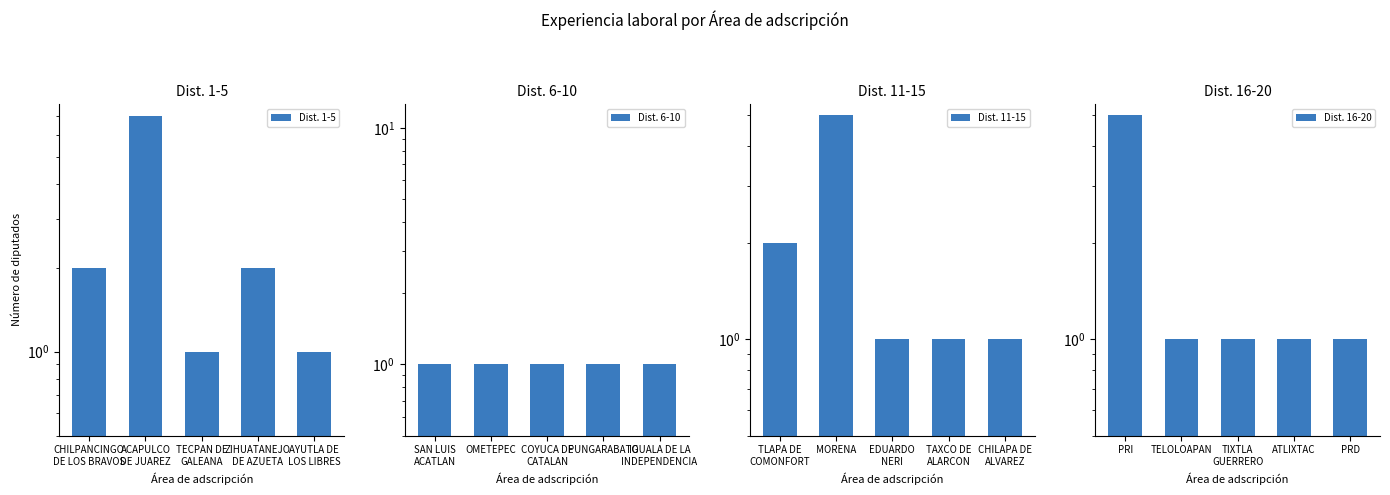

What is the label of the 2nd bar from the right?

ZIHUATANEJO
DE AZUETA